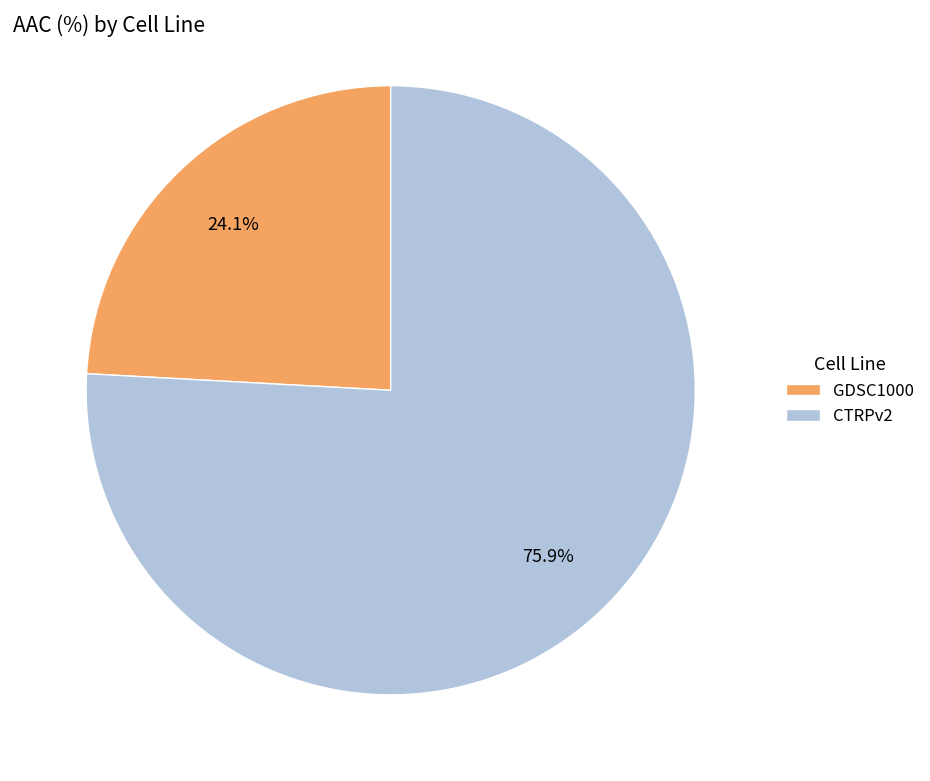

To the nearest percent, what portion does CTRPv2 represent?

76%